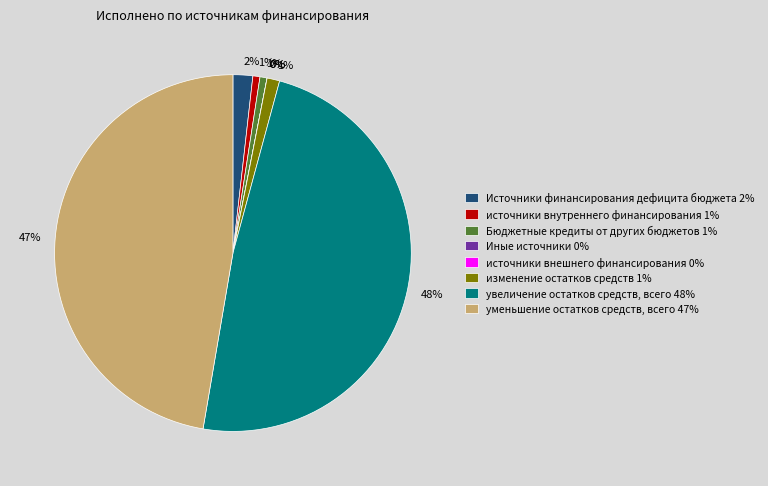

Does any single category account for the majority?

No